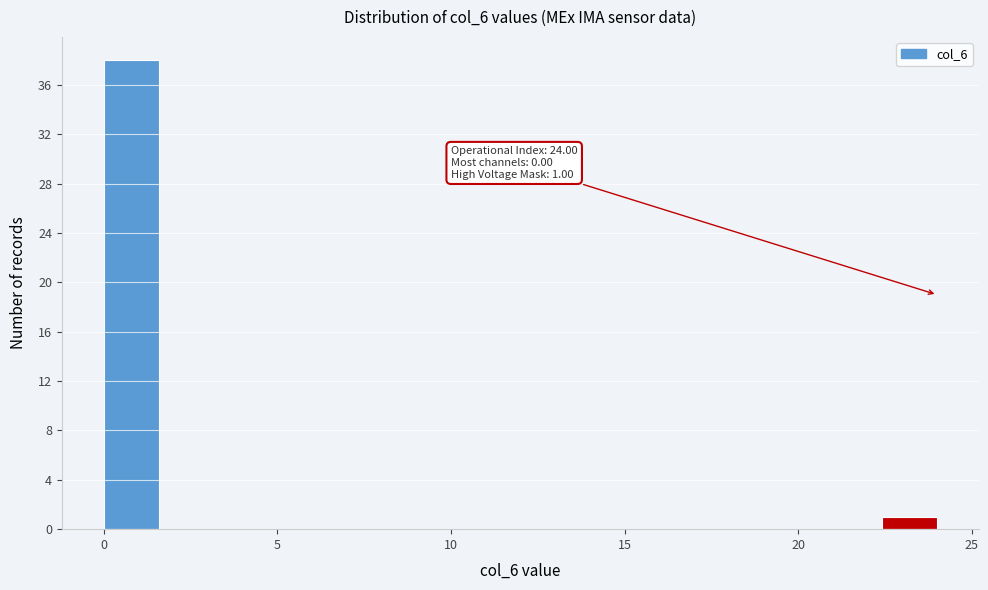

Read against the x-axis, roughly where is the centre of the tallest bar?

1.0